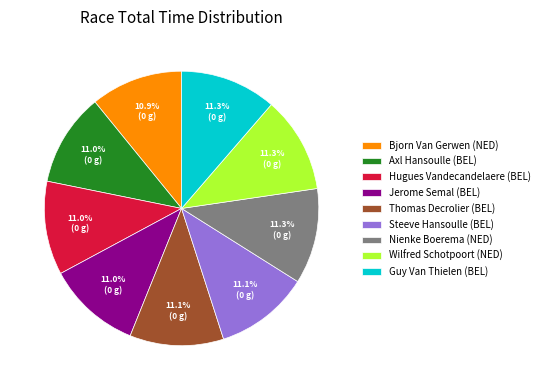

What is the total percentage of Axl Hansoulle (BEL) and Wilfred Schotpoort (NED)?

22.3%